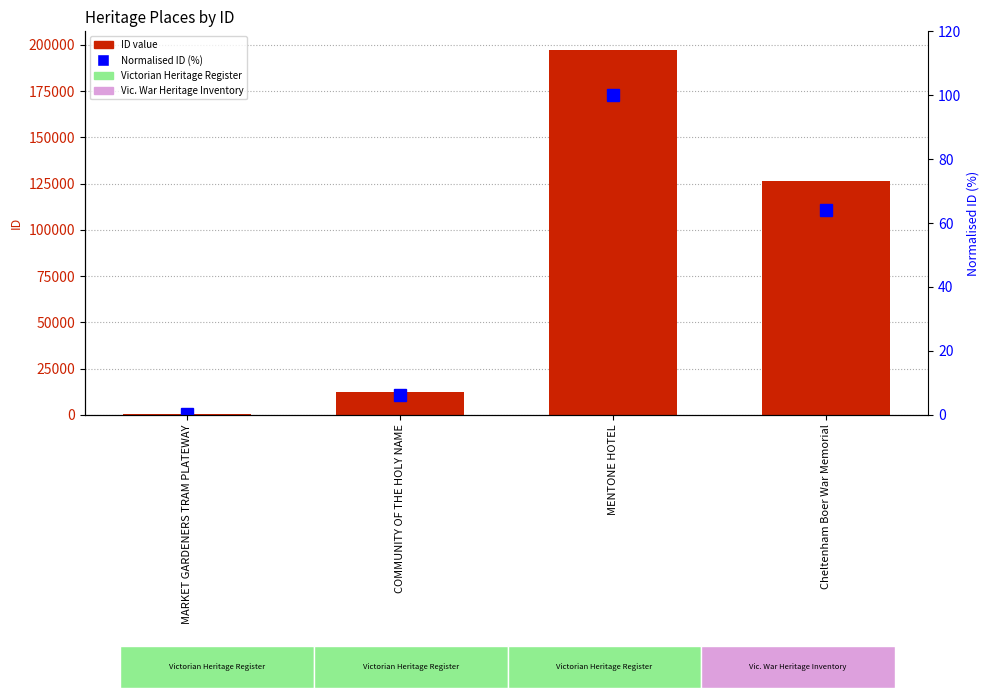

At which category does the chart reach its minimum across all series?

MARKET GARDENERS TRAM PLATEWAY